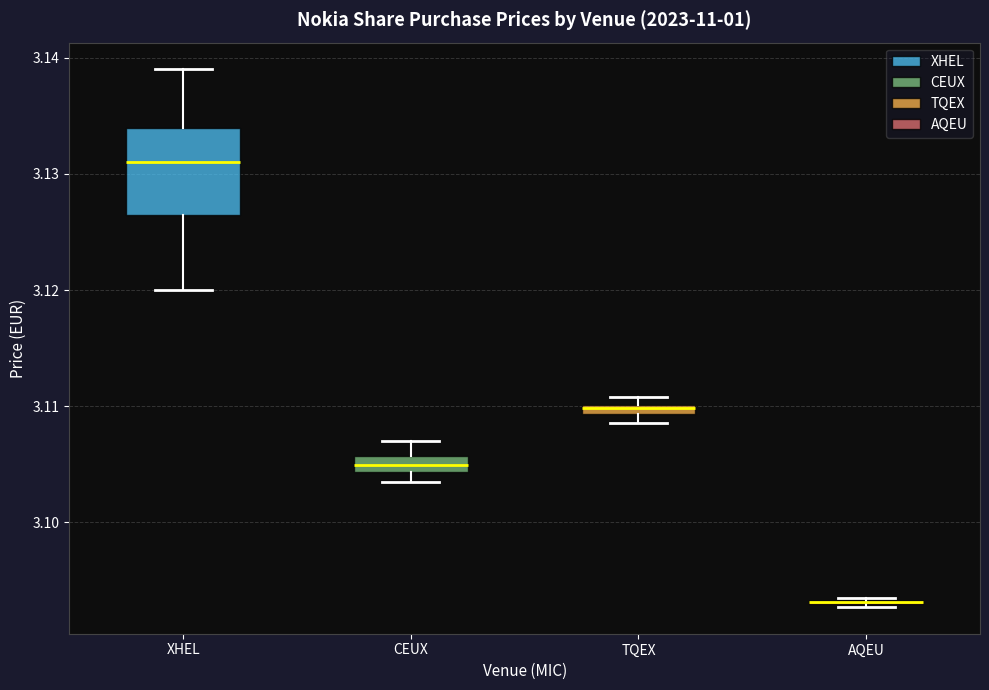

Which box is the tallest, from its lower edge to its upper edge?

XHEL